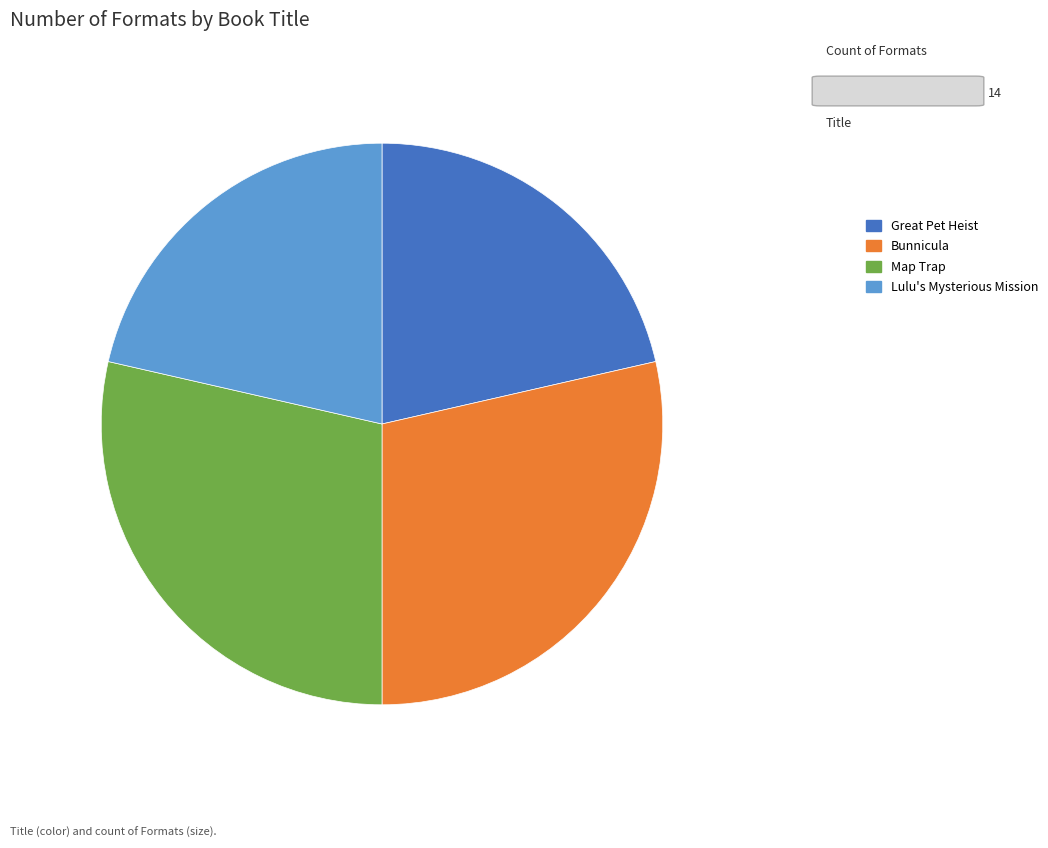

How many slices are in this pie chart?

4